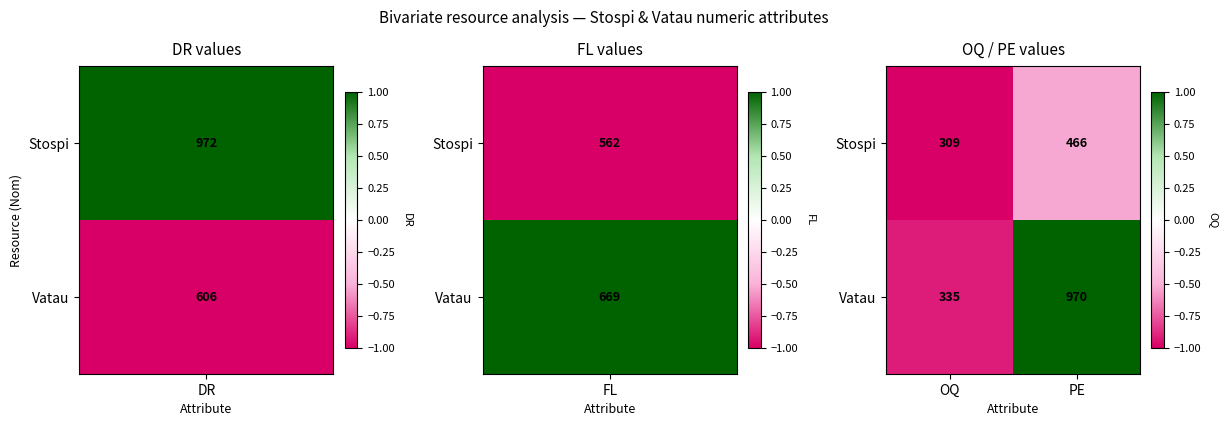

Which category has the lowest value across all series?

OQ